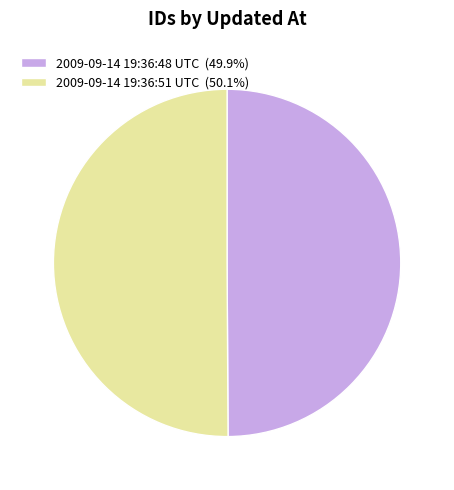

Do 2009-09-14 19:36:51 UTC (50.1%) and 2009-09-14 19:36:48 UTC (49.9%) together represent more than half of the pie?

Yes